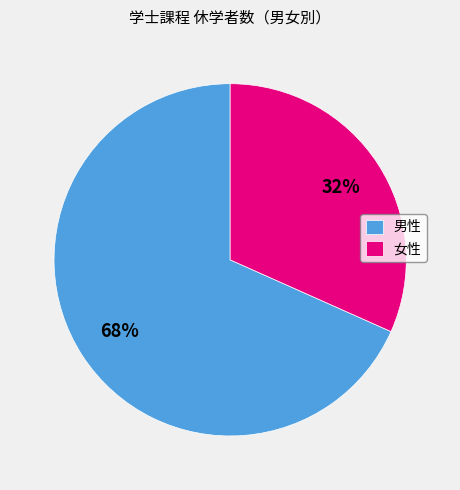

Which has a higher value, 女性 or 男性?

男性